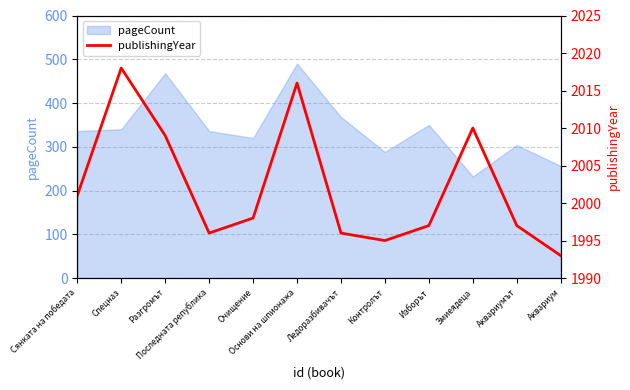

True or false: there are more than 2 points higher than both neighbors.

True